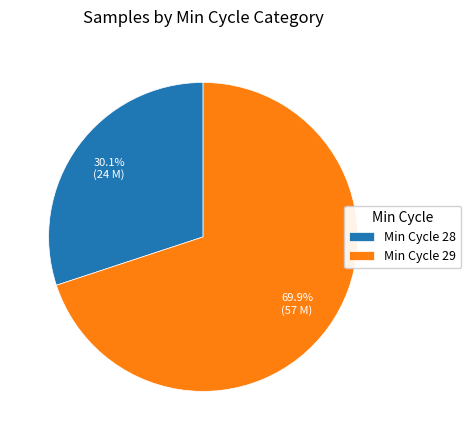

Approximately how many times larger is the value at Min Cycle 28 compared to Min Cycle 29?

0.4